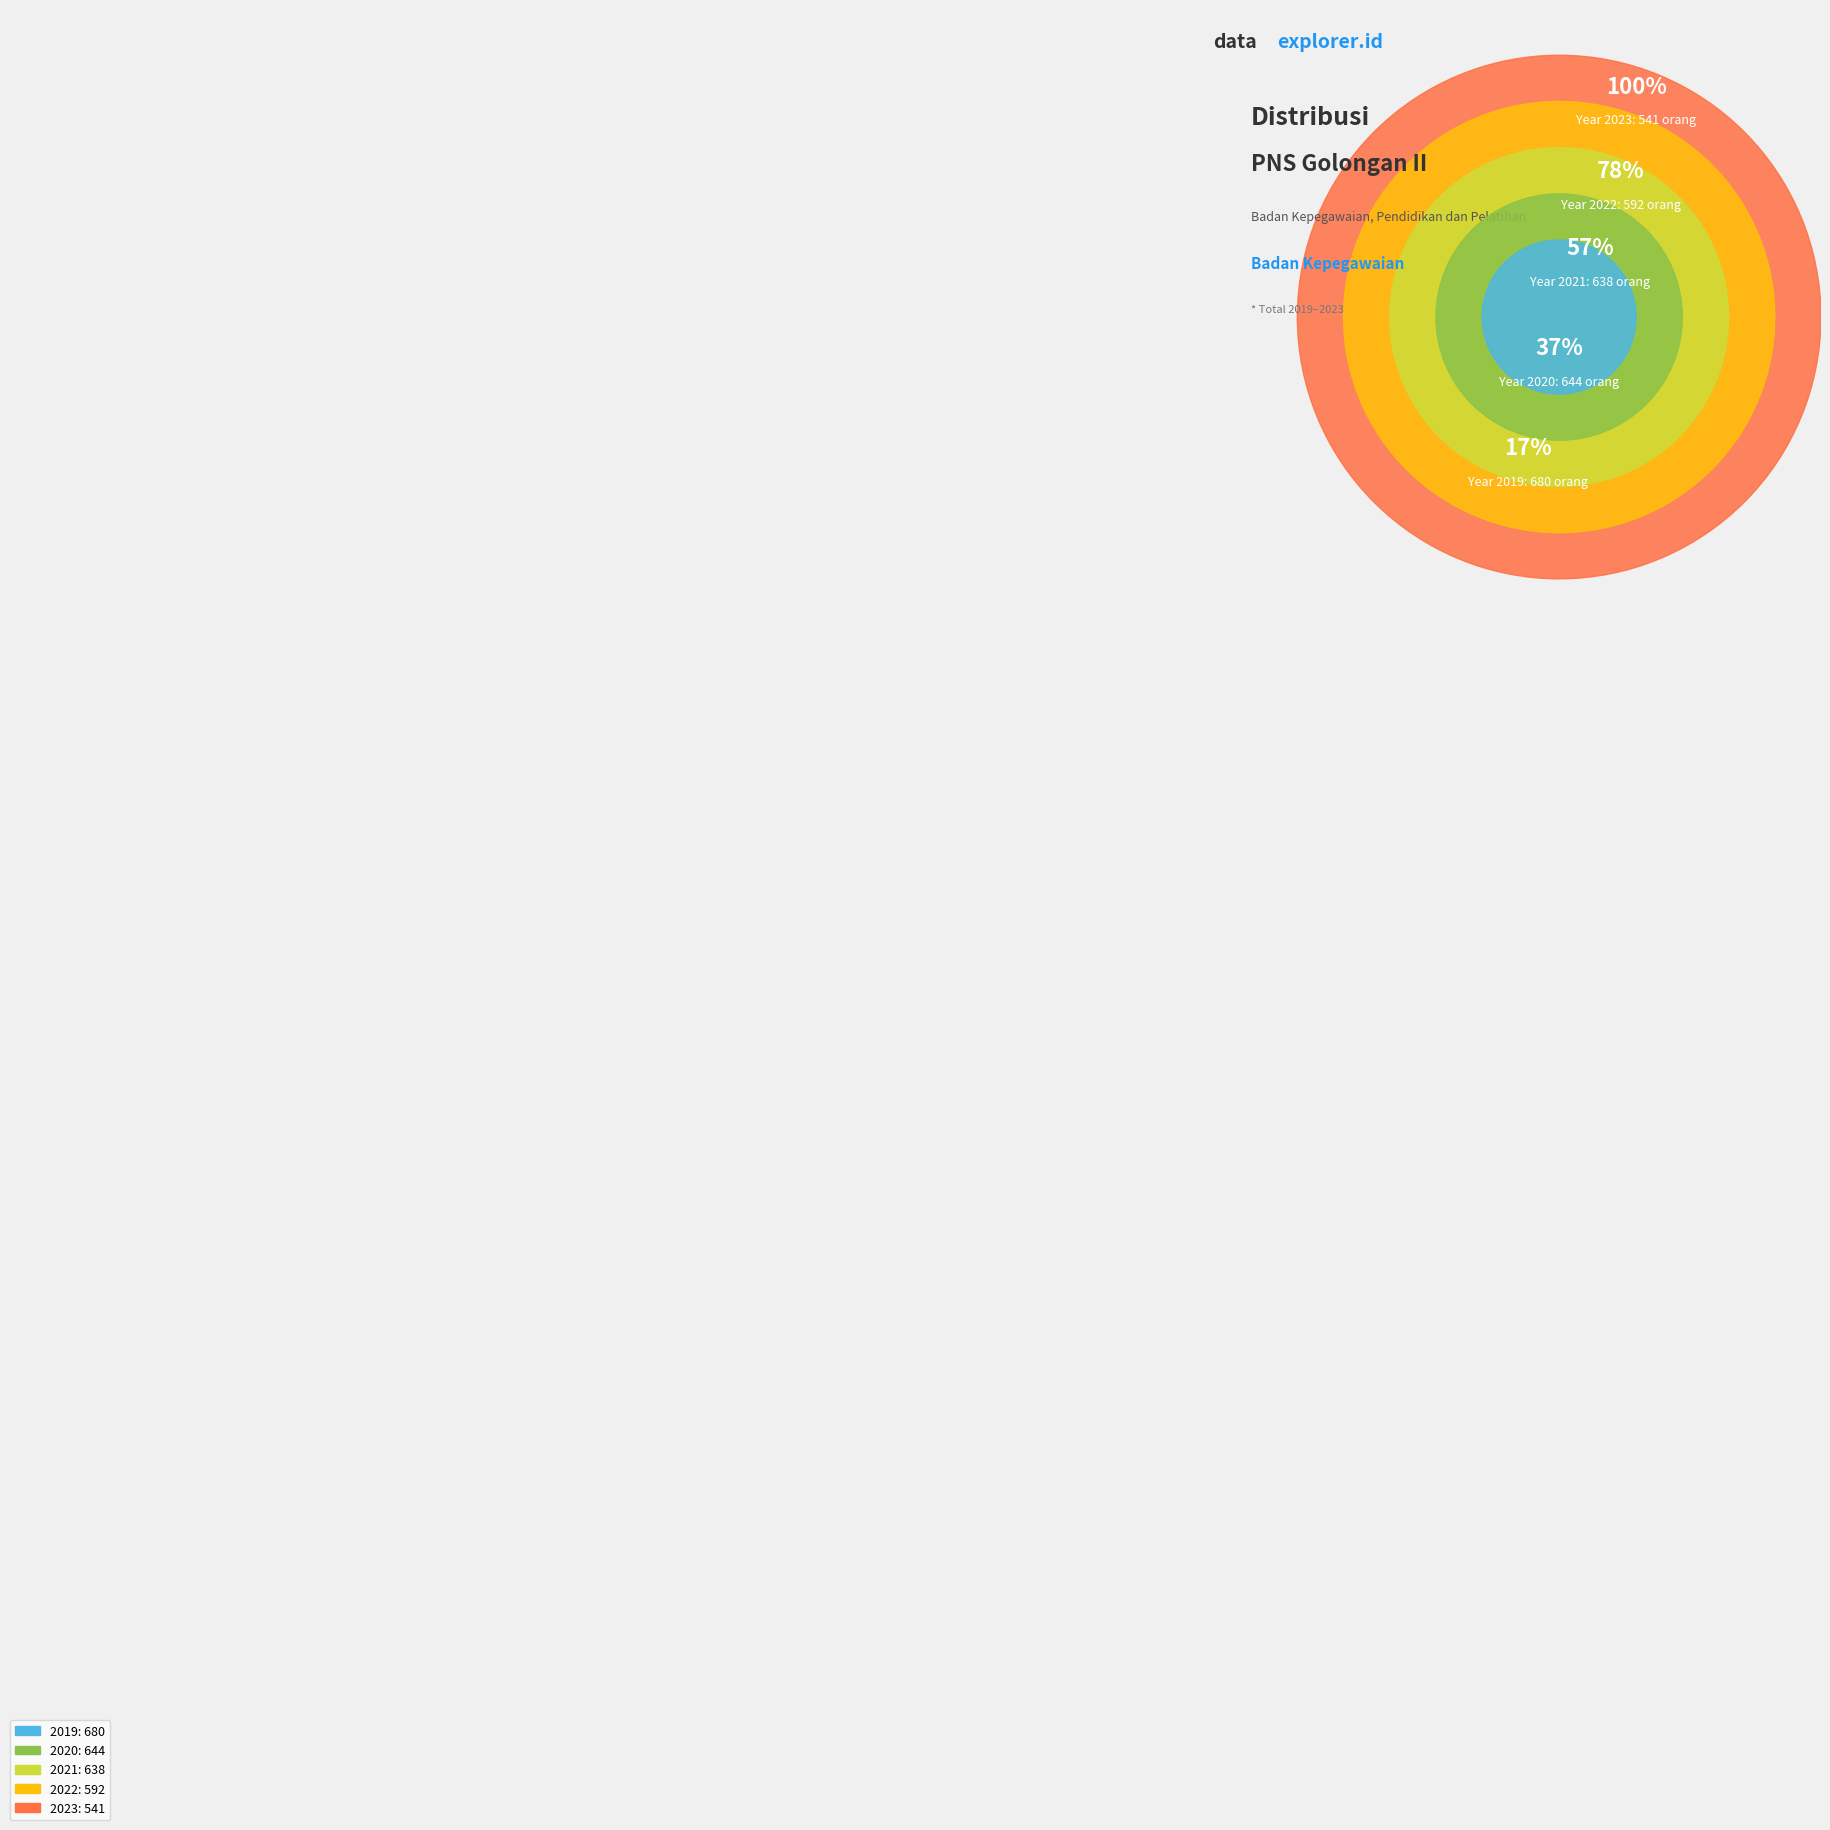

To the nearest percent, what portion does 2023 represent?

17%